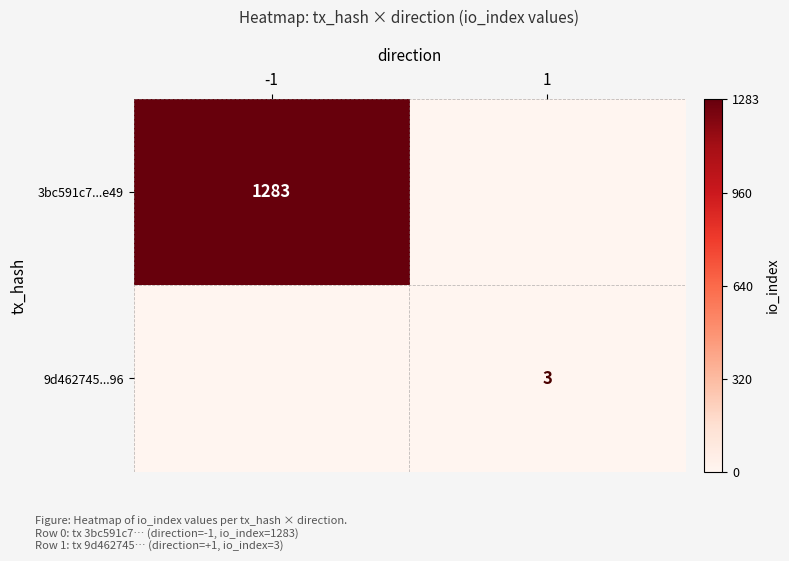

The 9d462745...96 series shows 3 at 1. True or false?

True